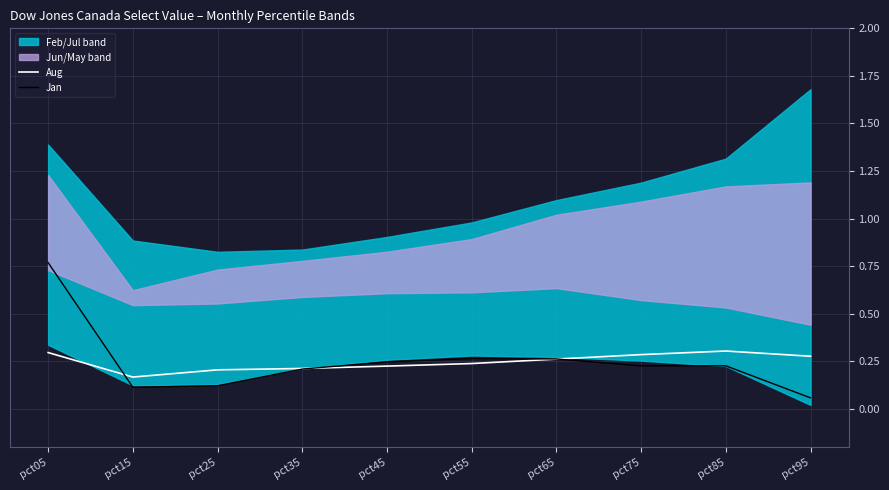

In Jan, how many points are higher than both neighbors (excluding endpoints)?

1